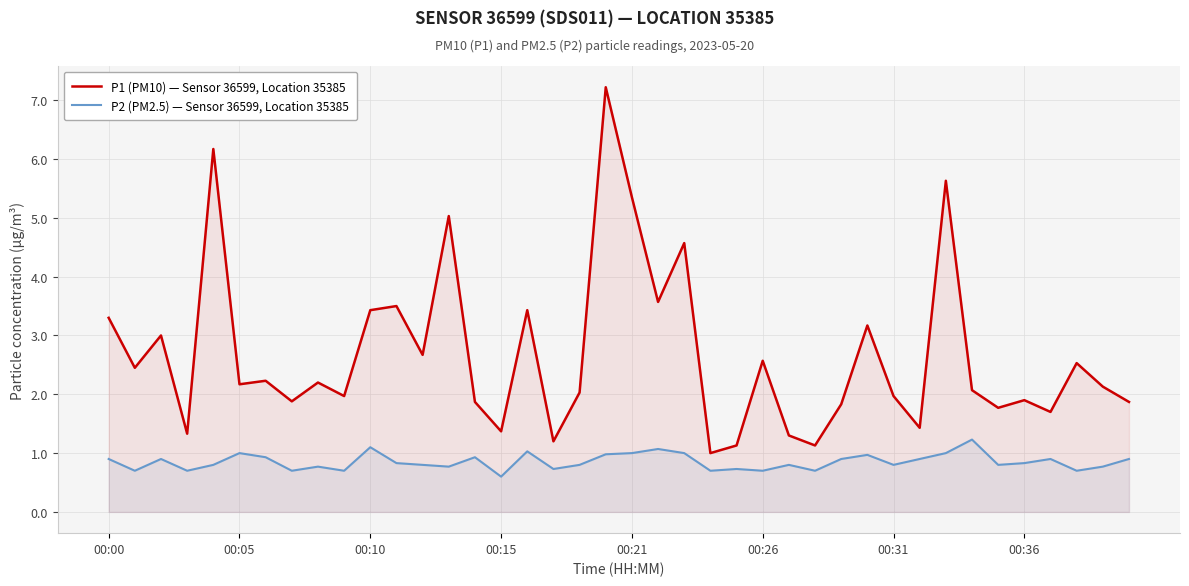

True or false: P2 (PM2.5) — Sensor 36599, Location 35385 has a value of 0.9 at 28.

True